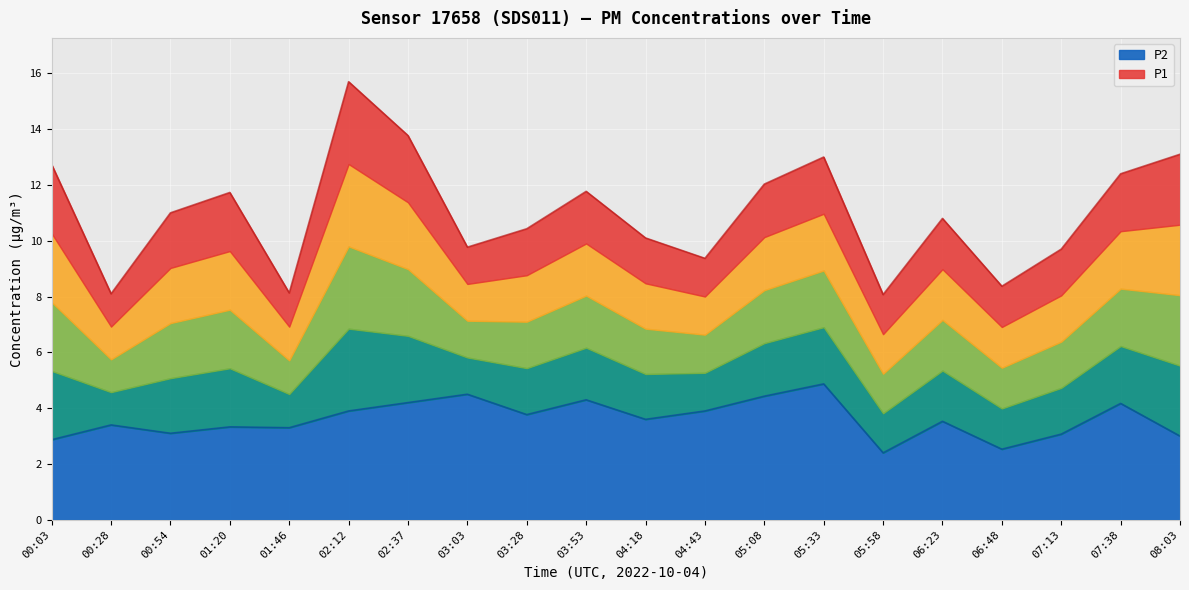

What is the value of the P2 point at the 11th from the left?

3.6